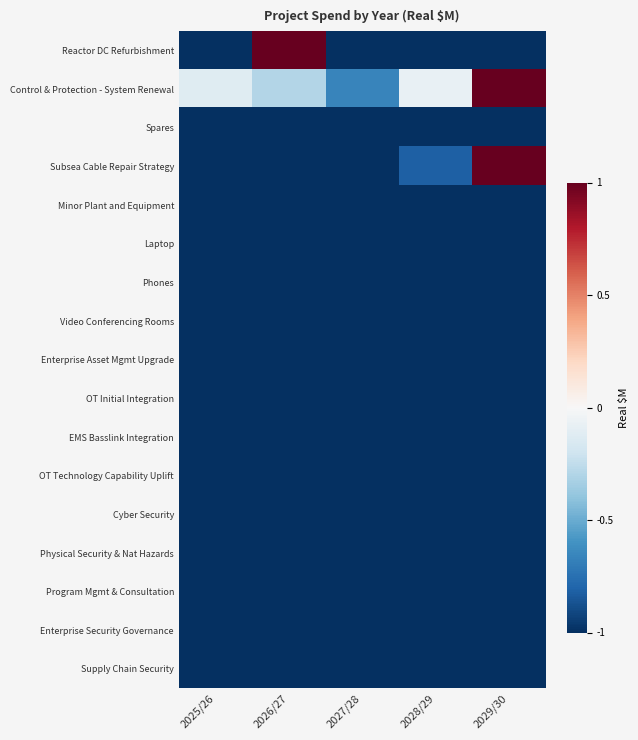

Rank the series by their maximum value, from lowest to highest.

Spares, Minor Plant and Equipment, Laptop, Phones, Video Conferencing Rooms, Enterprise Asset Mgmt Upgrade, OT Initial Integration, EMS Basslink Integration, OT Technology Capability Uplift, Cyber Security, Physical Security & Nat Hazards, Program Mgmt & Consultation, Enterprise Security Governance, Supply Chain Security, Reactor DC Refurbishment, Control & Protection - System Renewal, Subsea Cable Repair Strategy